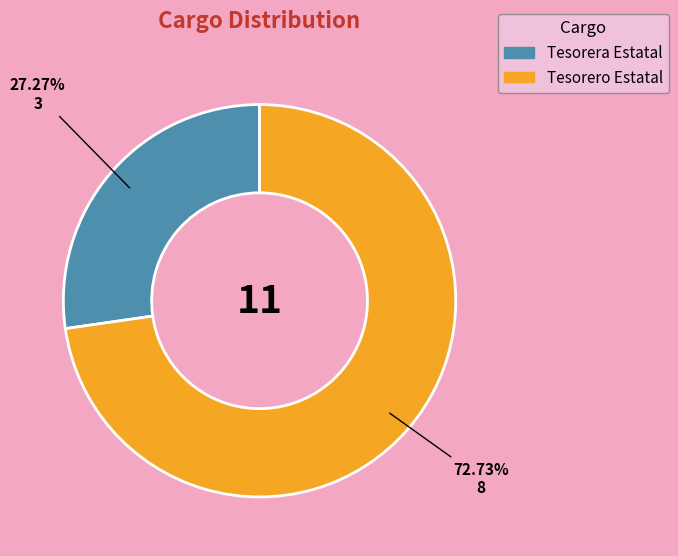

What is the total percentage of Tesorero Estatal and Tesorera Estatal?

100.0%